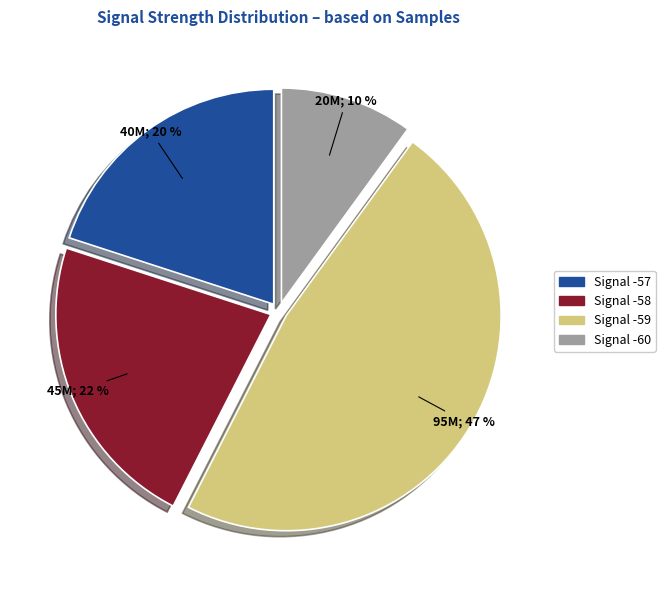

Is there any slice that represents more than half of the pie?

No